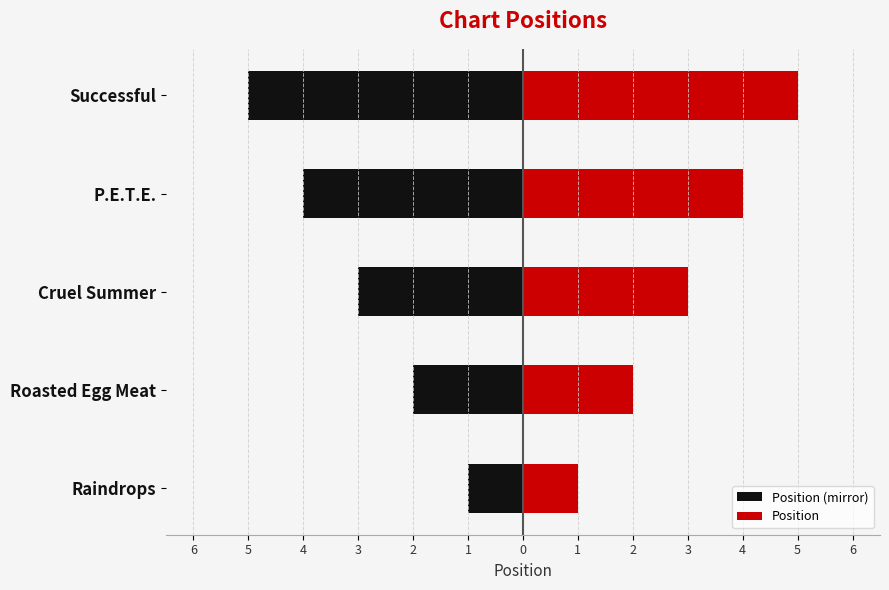

Between Raindrops and P.E.T.E., which series saw the biggest shift?

Position (mirror)